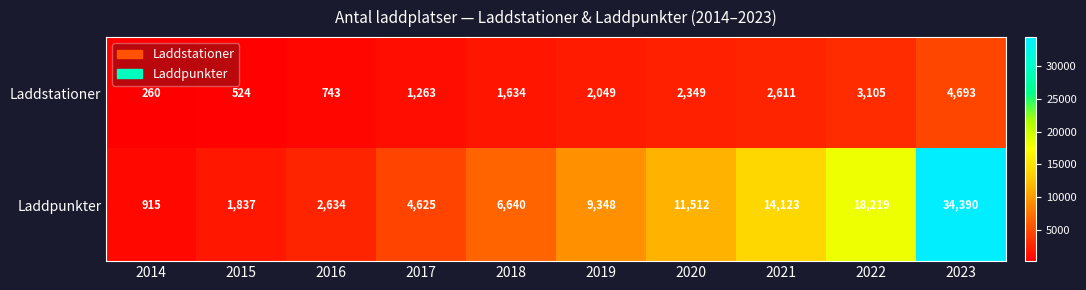

What is the spread (max minus min) of values at 2022?

15114